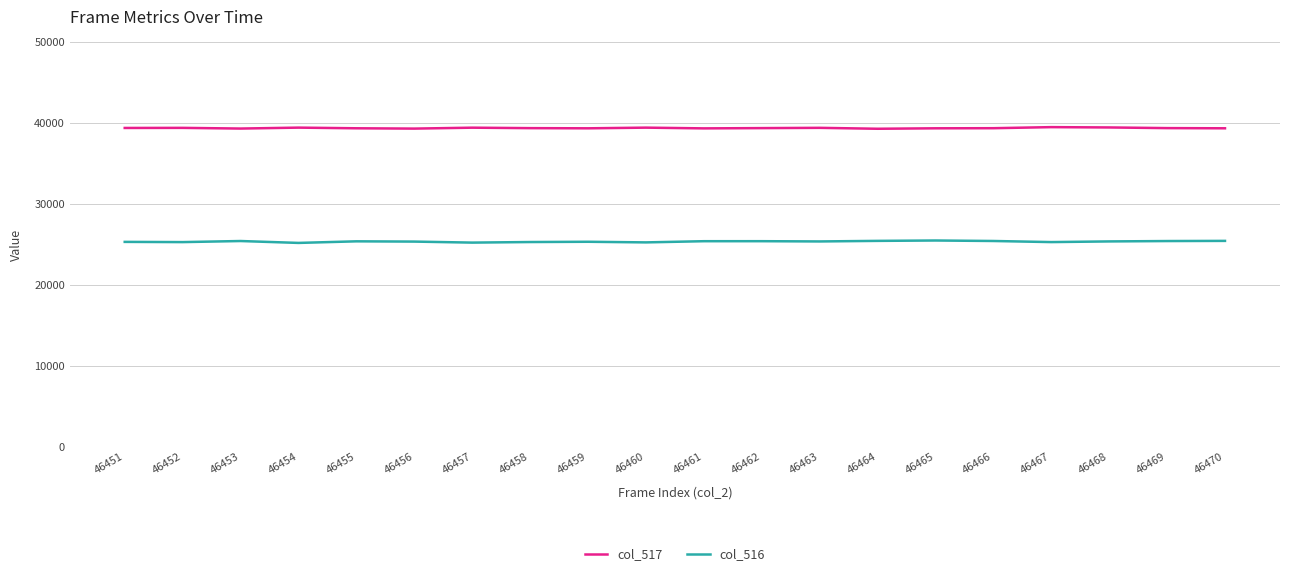

What is the total value across all series at 46451?

64679